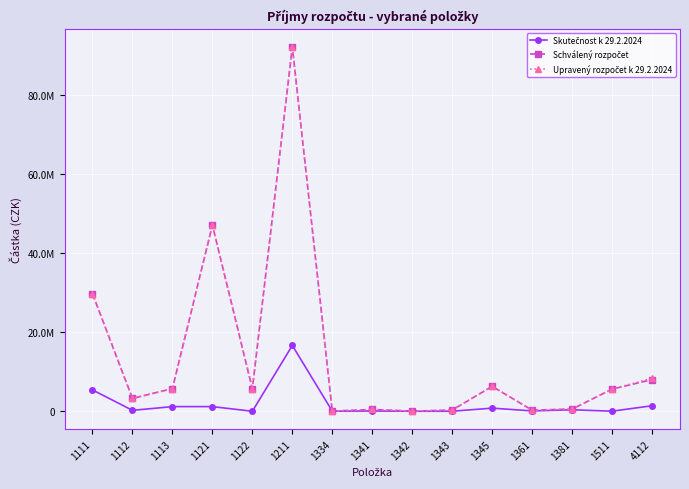

Does the chart have visible grid lines?

Yes